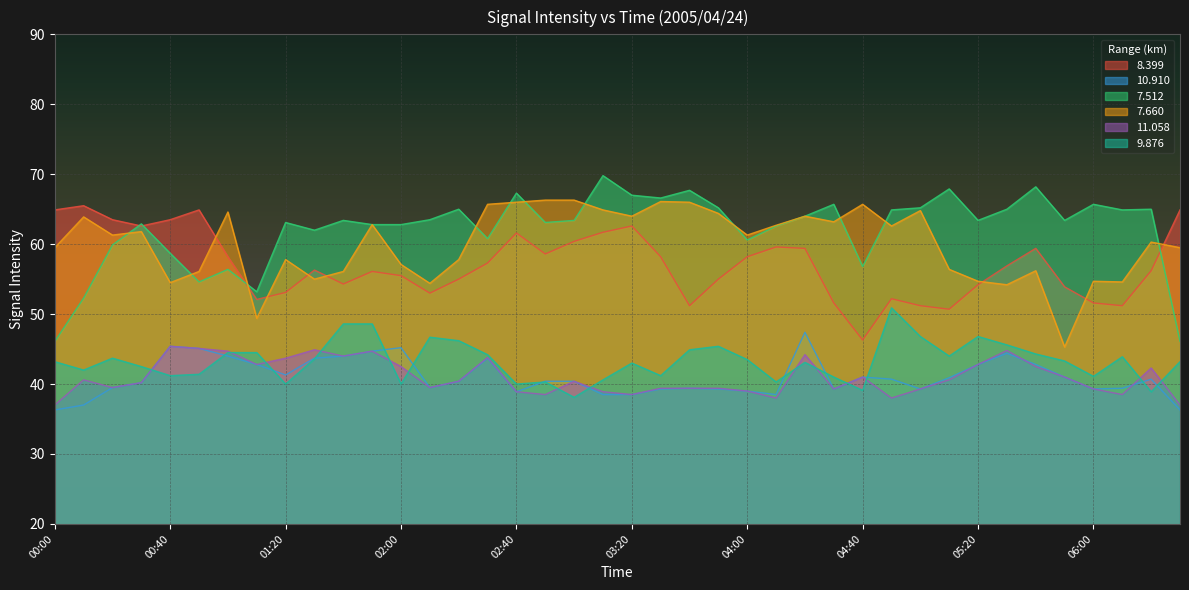

At how many categories does at least one series exceed 47?

40